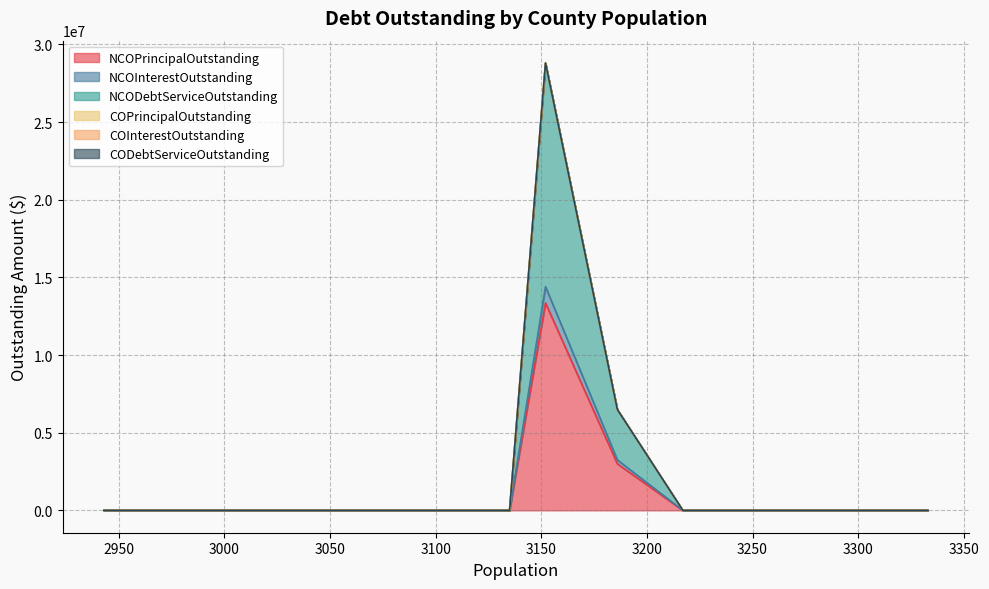

The COPrincipalOutstanding series shows 0.0 at Crockett County. True or false?

True